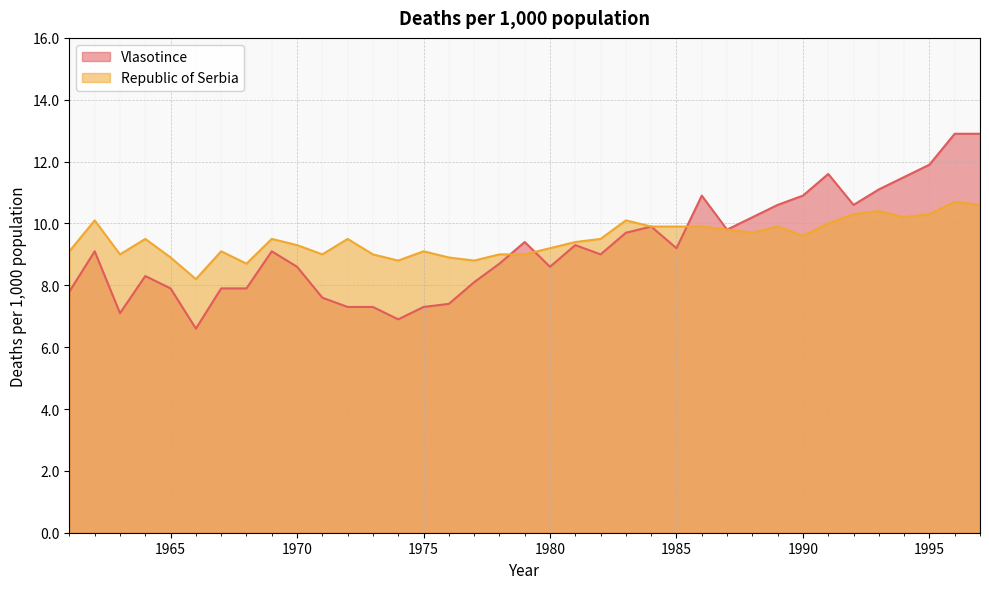

At 1979, list the series in order from largest to smallest.

Vlasotince, Republic of Serbia